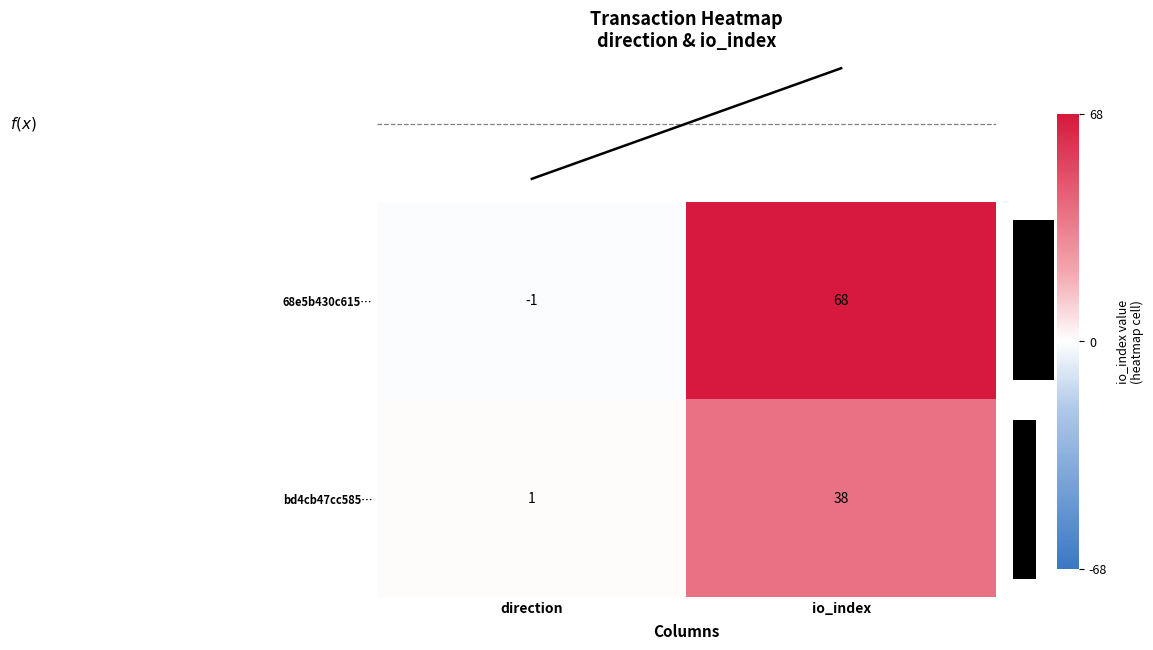

What is the sum of all 68e5b430c615… values?

67